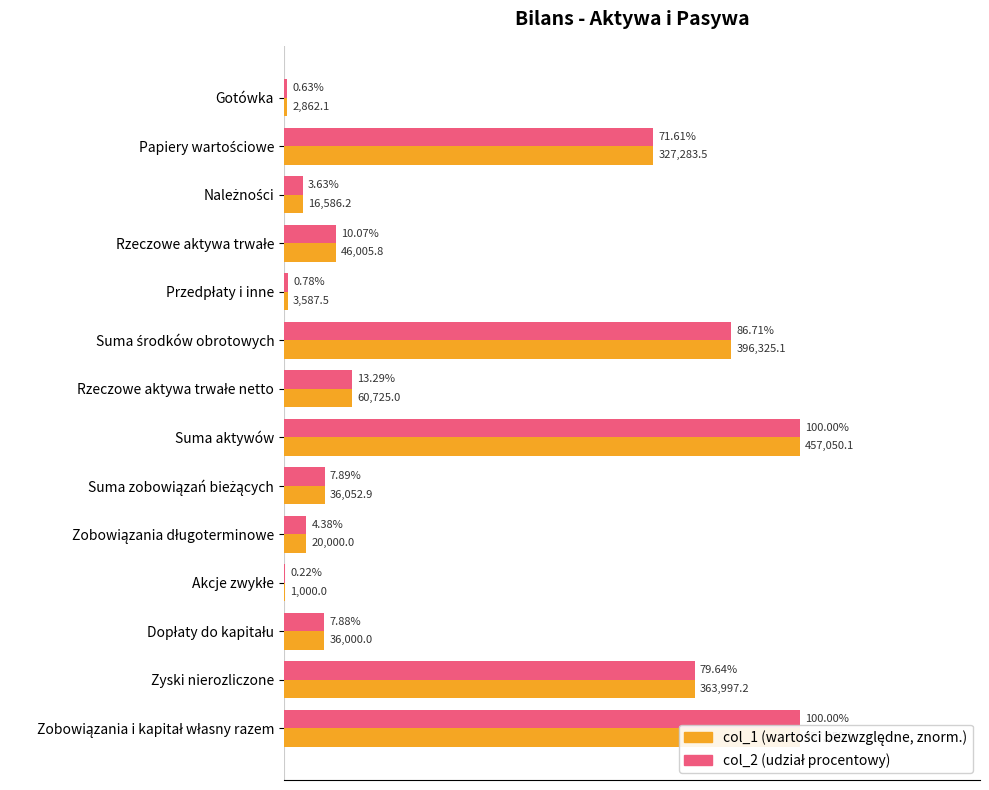

What is the difference between the maximum and minimum values in the col_1 (znormalizowane) series?

1.0